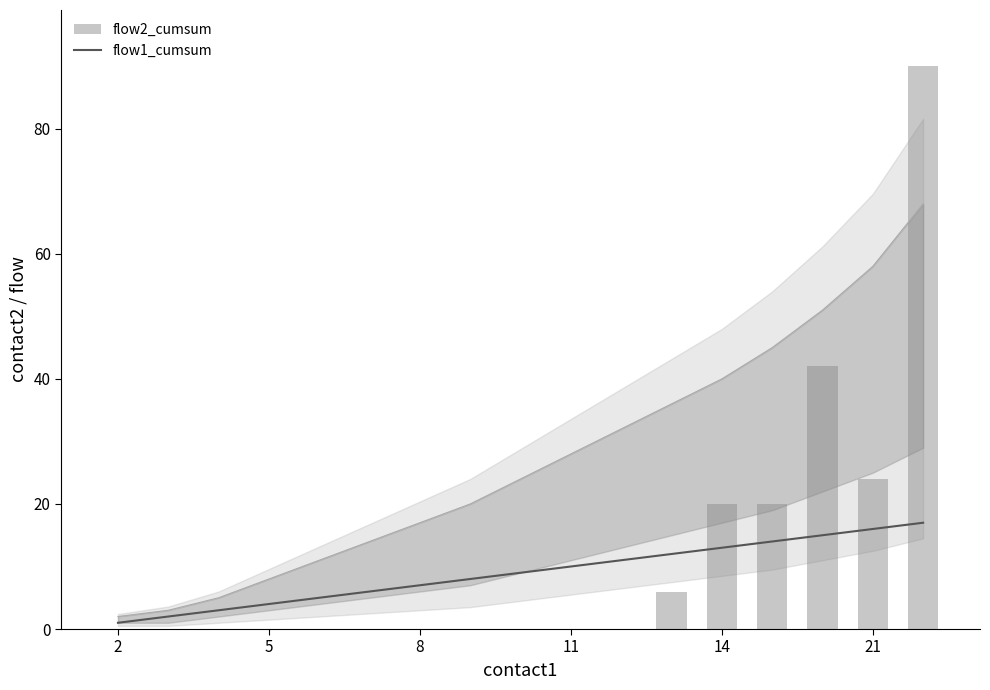

At 16, list the series in order from largest to smallest.

flow2_cumsum, flow1_cumsum